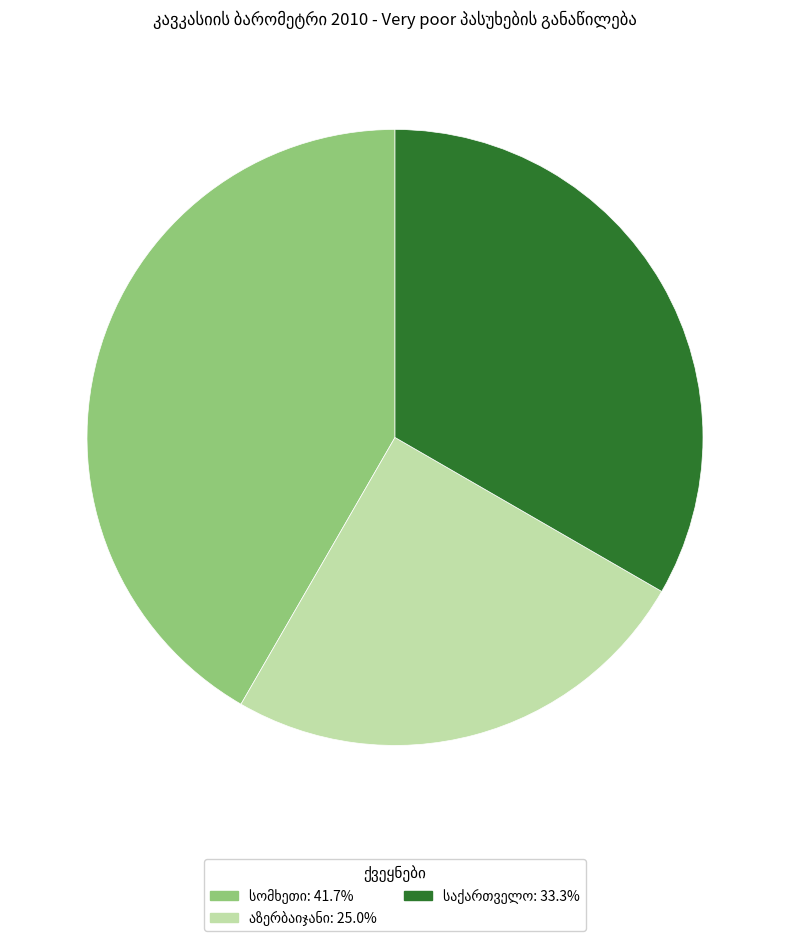

Is there a majority slice in this chart?

No